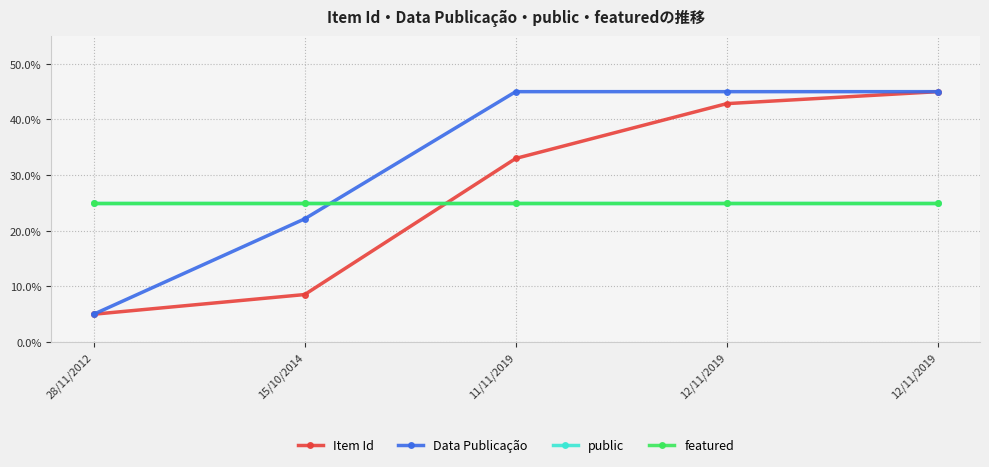

What is the average value of the Item Id series?

0.3